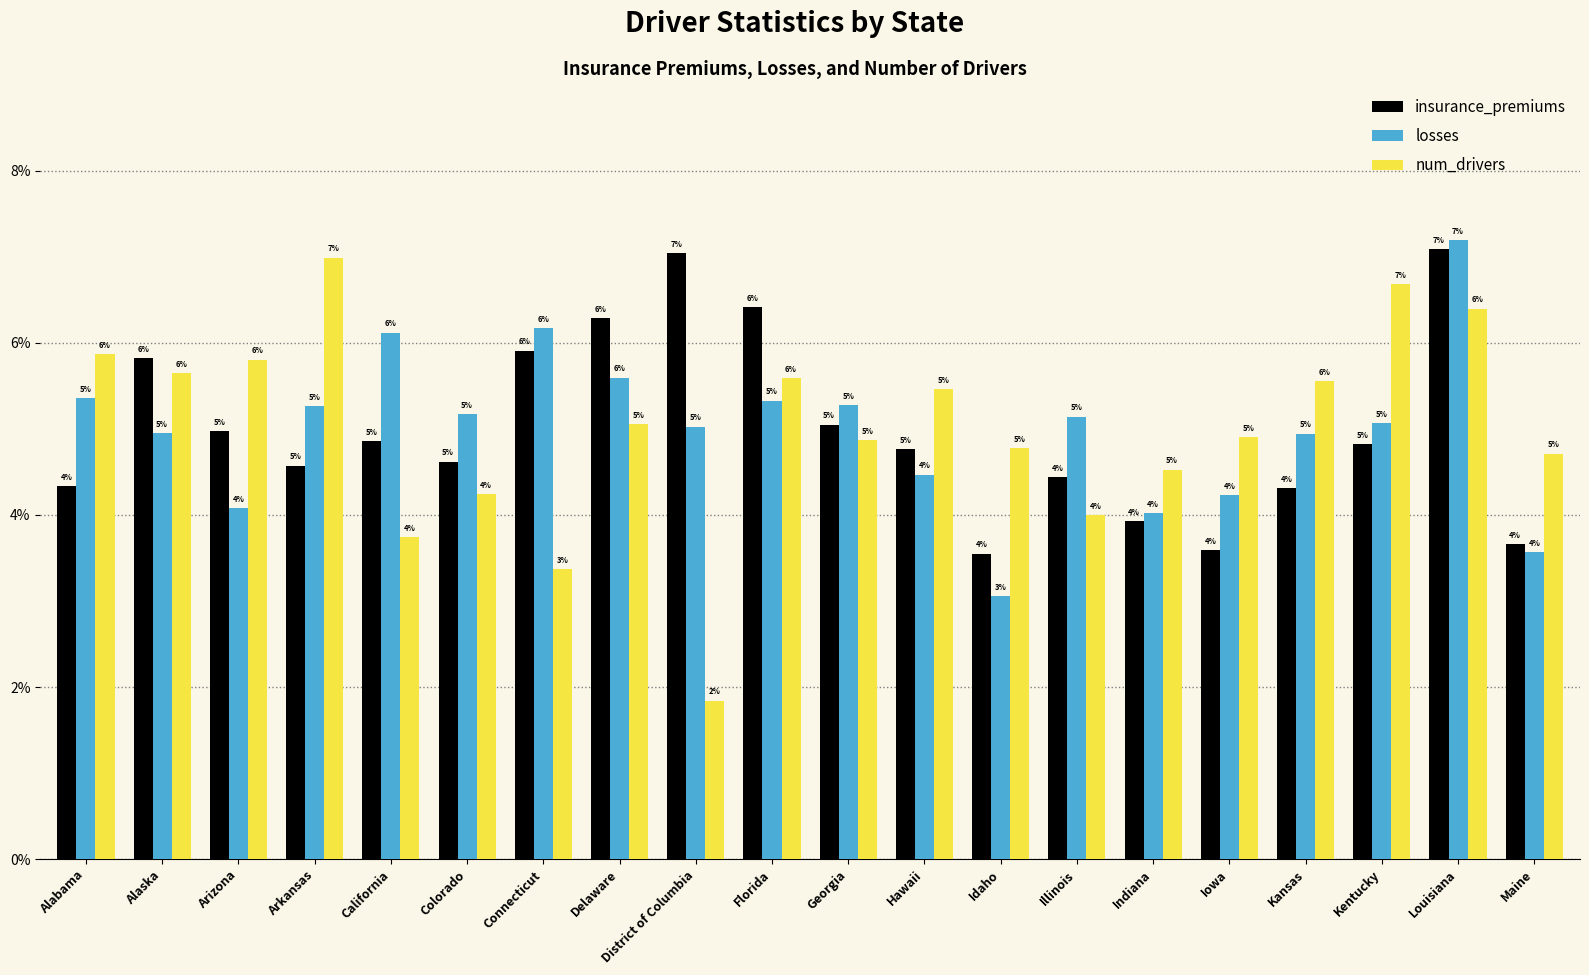

List the series in order of their overall mean, lowest first.

insurance_premiums, losses, num_drivers